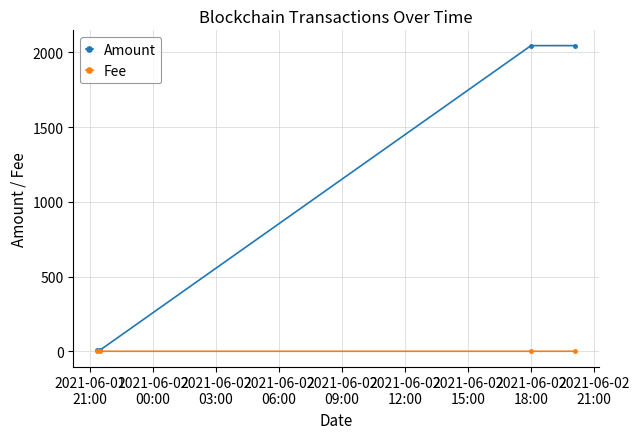

What is the difference between the maximum and minimum values in the Amount series?

2036.9